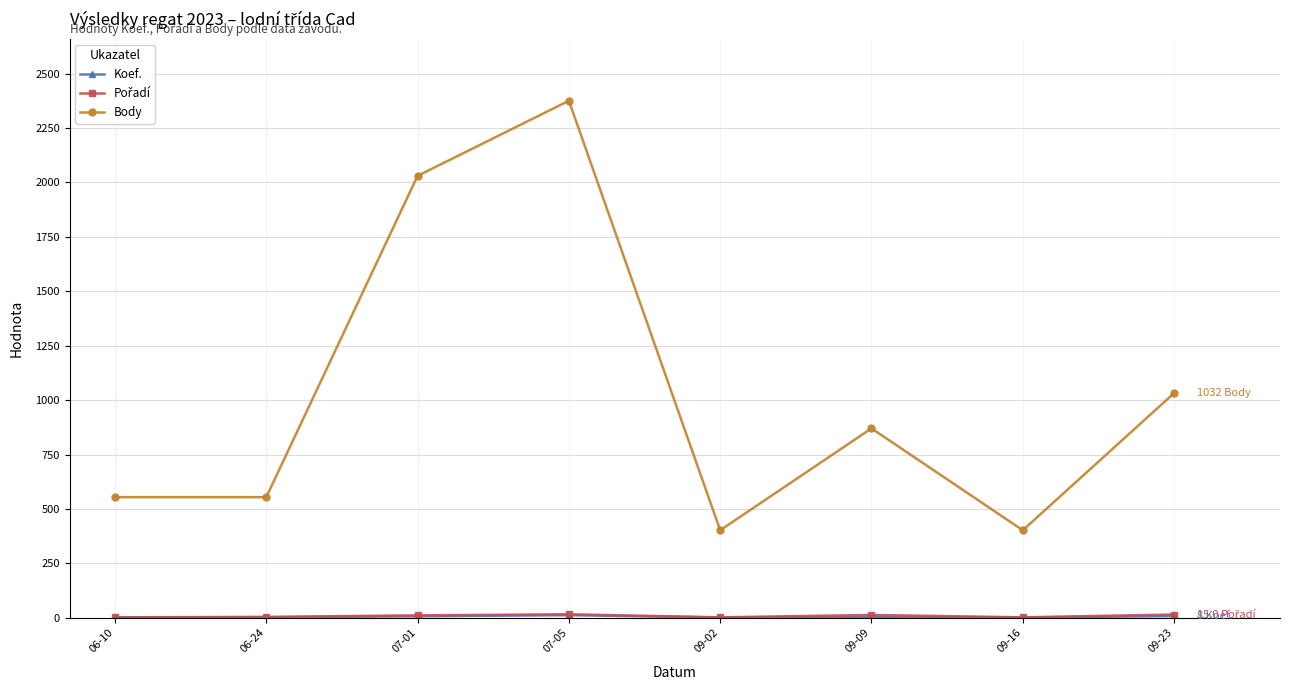

Which series has the largest total across all categories?

Body